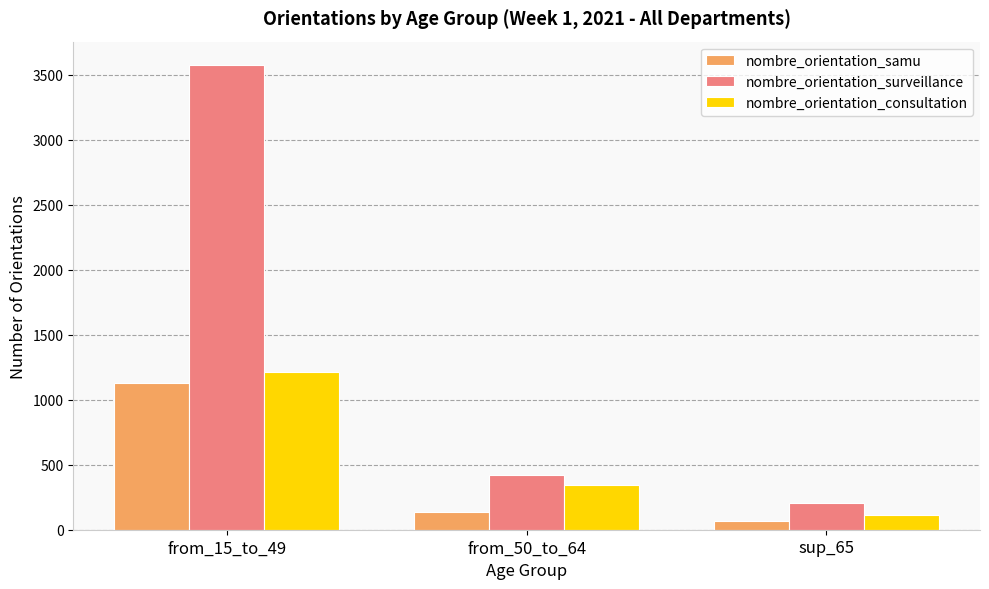

Are the bars grouped side by side (vs. stacked)?

Yes